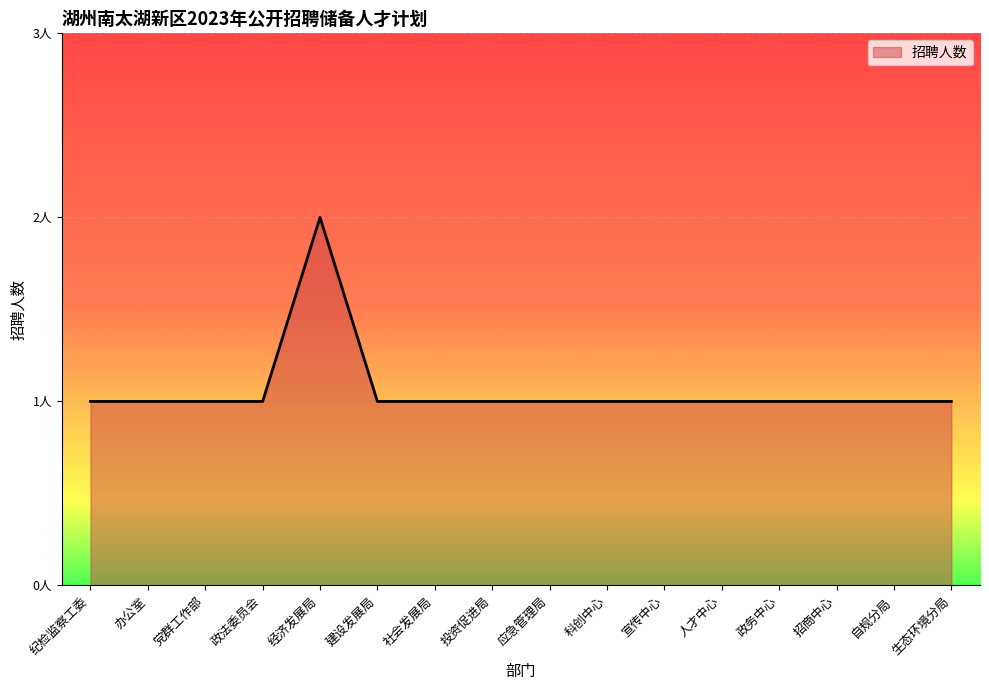

Which category has the highest value across all series?

经济发展局